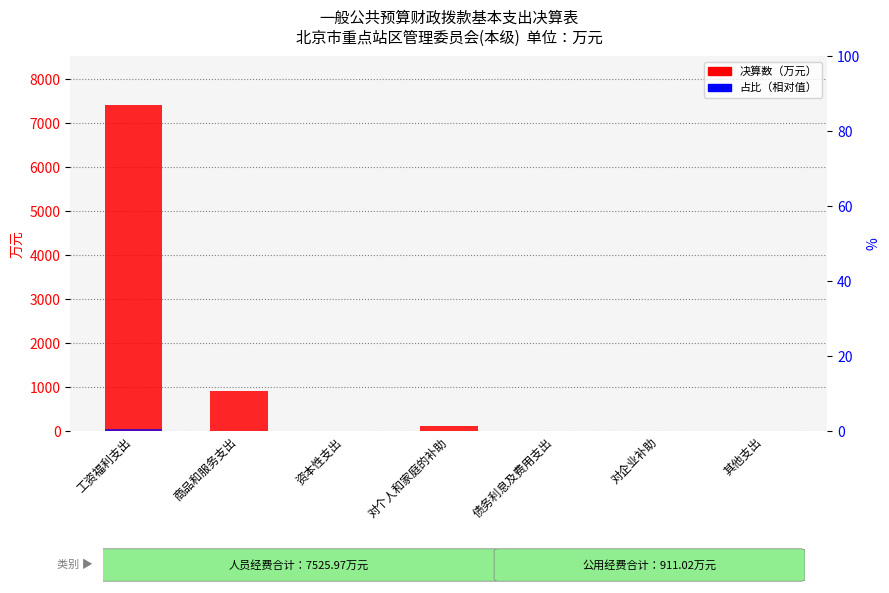

True or false: 决算数（万元） has a value of 8.3 at 资本性支出.

True